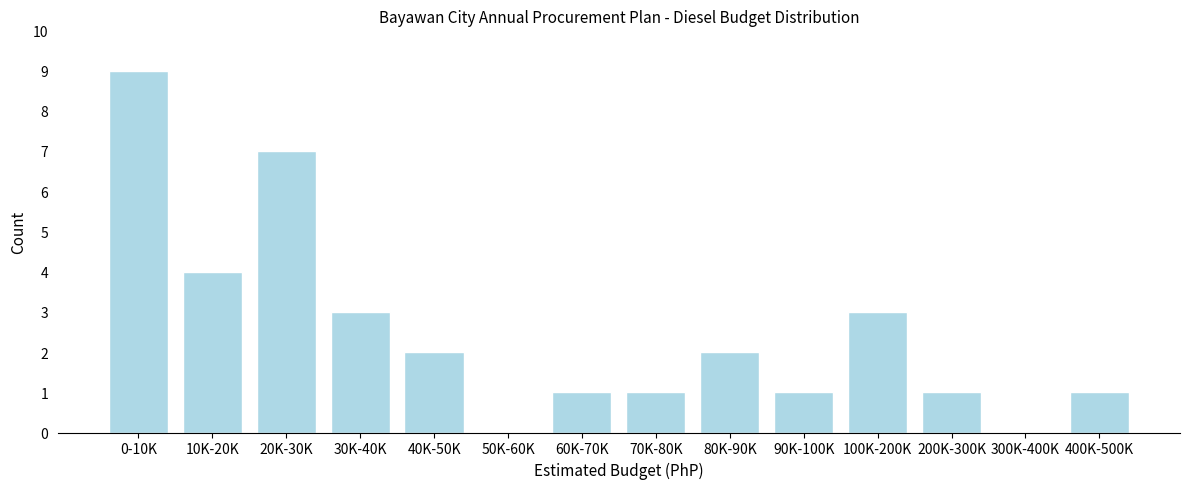

Reading right to left, extract all data points from this chart.

400K-500K=1	300K-400K=0	200K-300K=1	100K-200K=3	90K-100K=1	80K-90K=2	70K-80K=1	60K-70K=1	50K-60K=0	40K-50K=2	30K-40K=3	20K-30K=7	10K-20K=4	0-10K=9